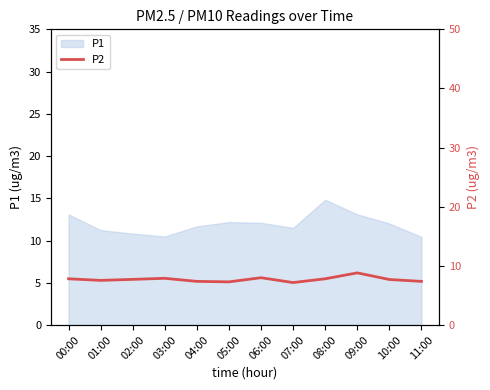

The value of P1 at 03:00 is 10.5. True or false?

True